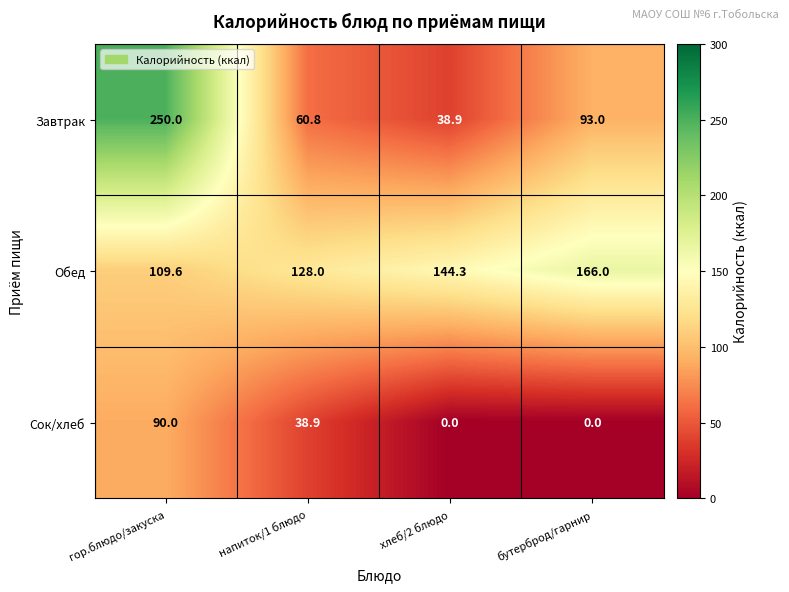

What is the difference between the highest and lowest values at напиток/1 блюдо?

89.1